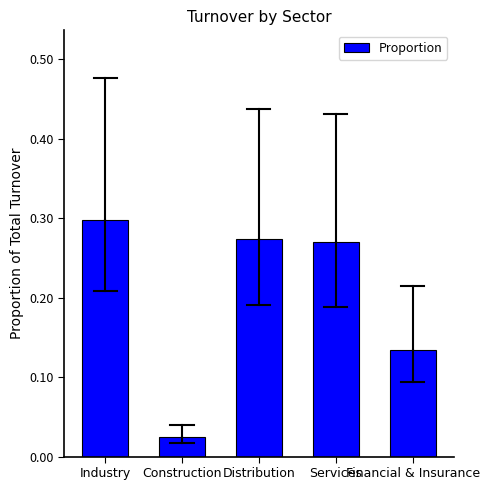

What is the sum of all values?

1.0